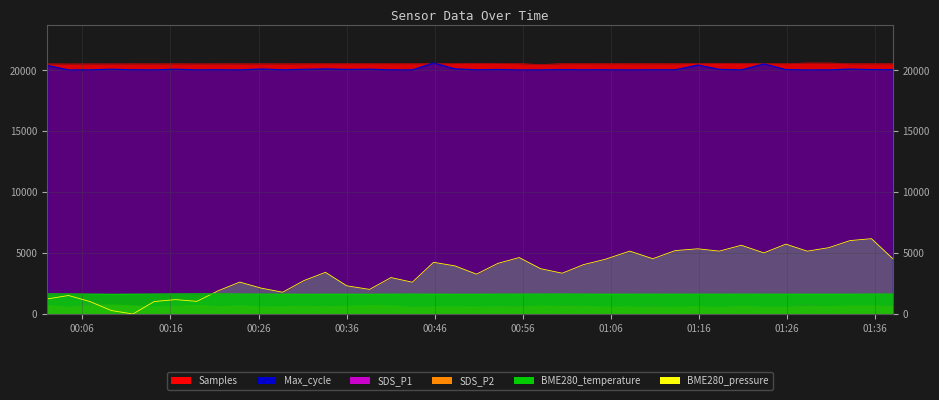

Which category has the lowest value across all series?

2023/08/11 00:11:44